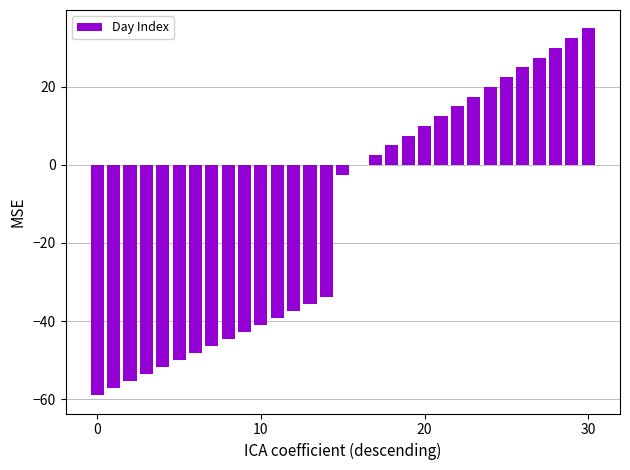

How many categories are shown in the chart?

31